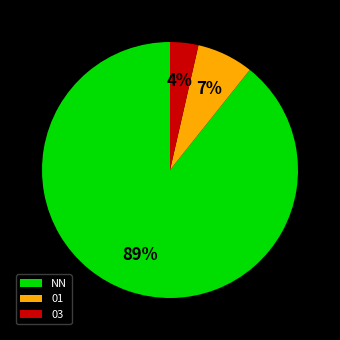

Is the sum of NN and 03 greater than half?

Yes